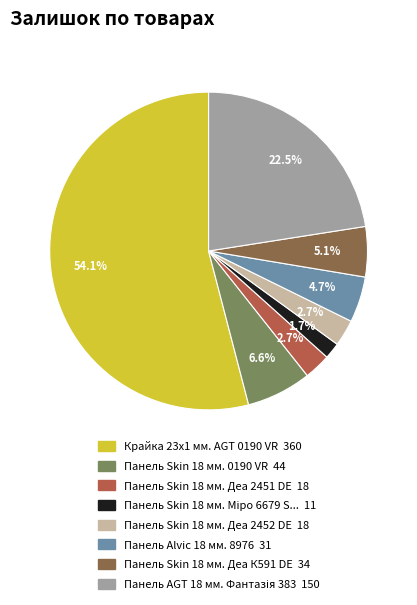

Is there any slice that represents more than half of the pie?

Yes